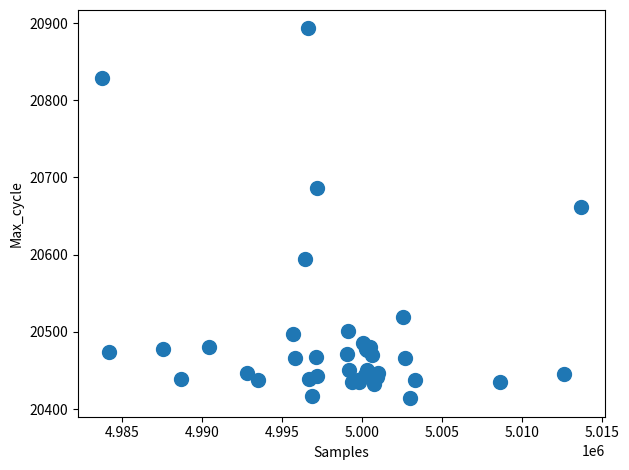

What Y value in the scatter plot is closest to 20653?

20662